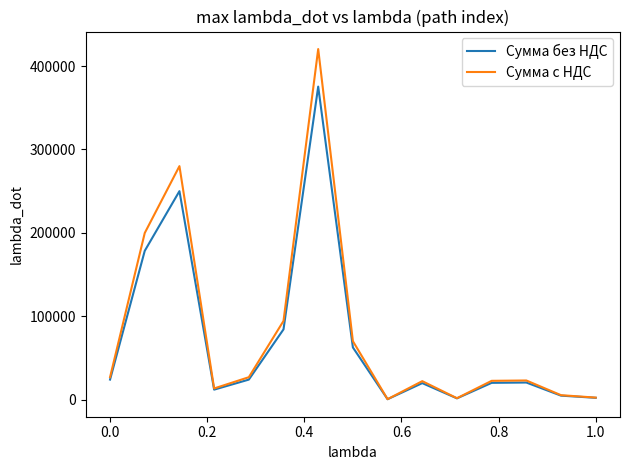

Which series has the largest range (max minus min)?

Сумма с НДС